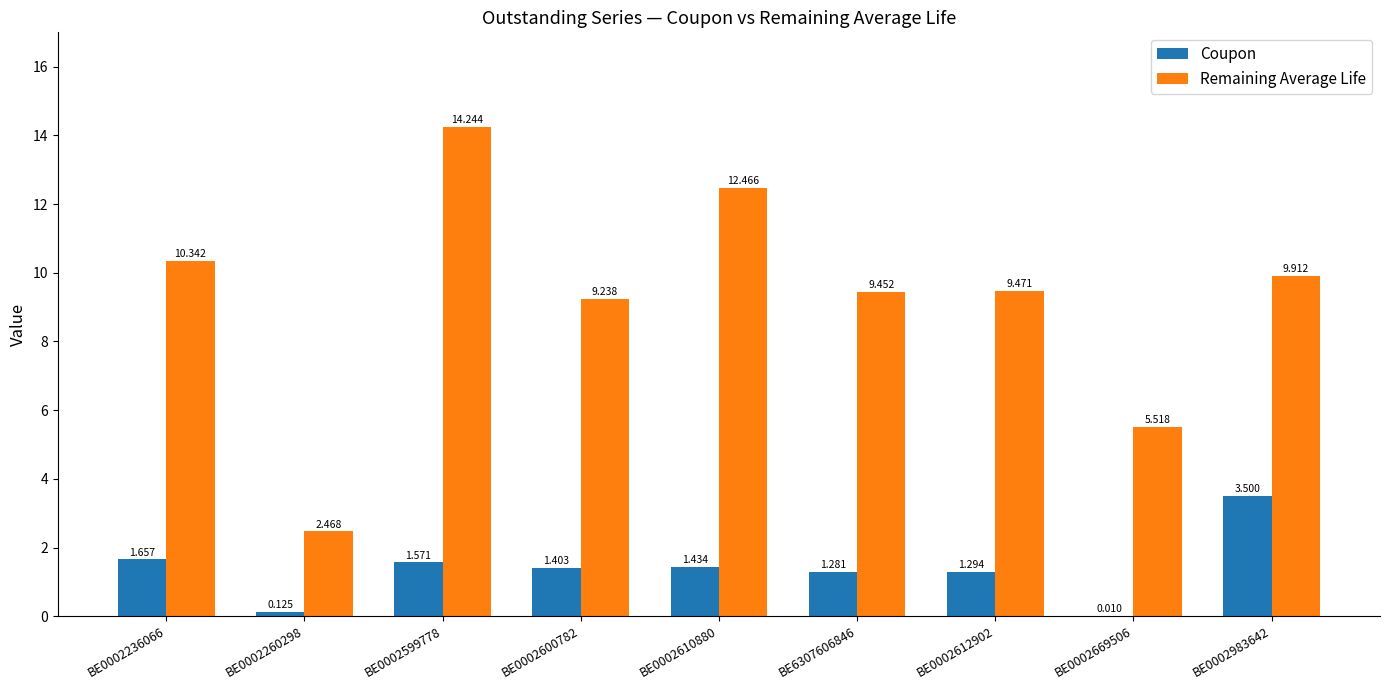

Which series changed the most between BE0002610880 and BE0002983642?

Remaining Average Life